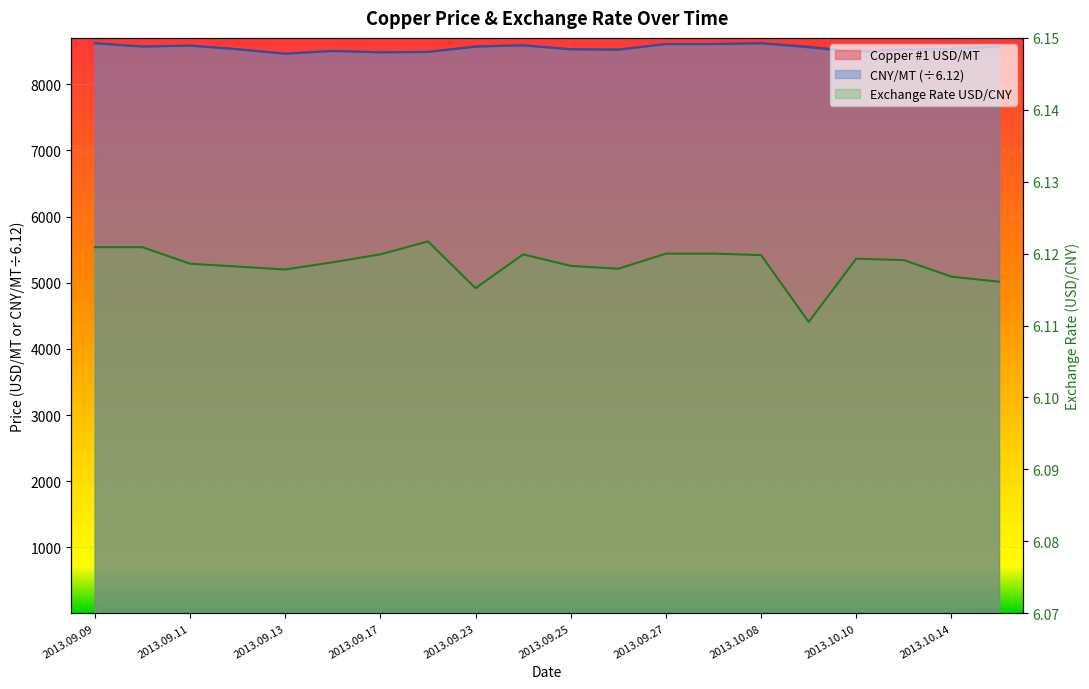

True or false: Exchange Rate USD/CNY and Copper #1 USD/MT intersect in this chart.

False